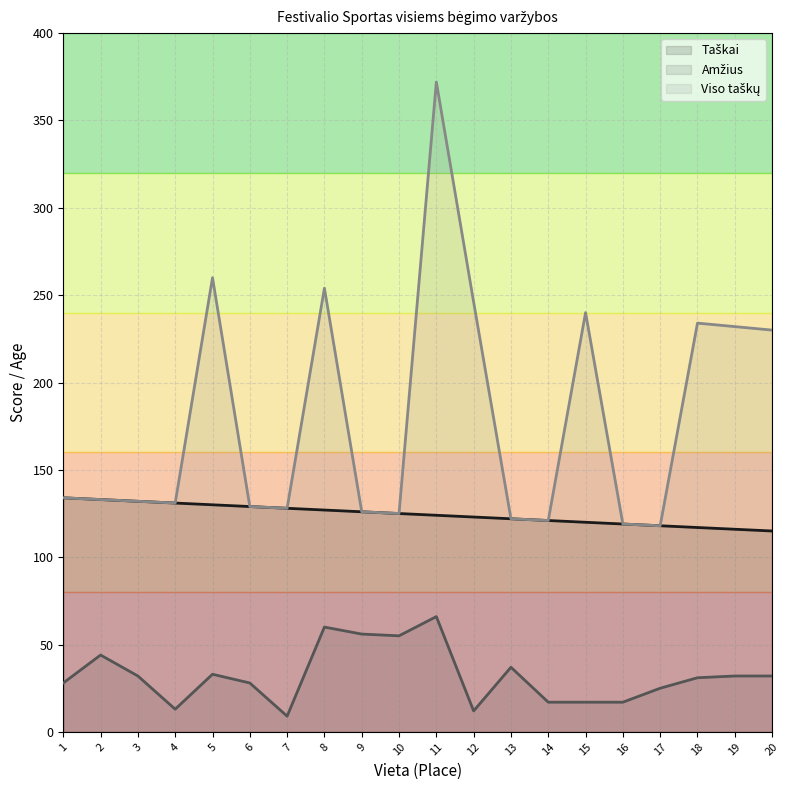

Reading right to left, list all the values displayed in this chart.

Taškai: 20=115	19=116	18=117	17=118	16=119	15=120	14=121	13=122	12=123	11=124	10=125	9=126	8=127	7=128	6=129	5=130	4=131	3=132	2=133	1=134
Amžius: 20=32	19=32	18=31	17=25	16=17	15=17	14=17	13=37	12=12	11=66	10=55	9=56	8=60	7=9	6=28	5=33	4=13	3=32	2=44	1=28
Viso taškų: 20=230	19=232	18=234	17=118	16=119	15=240	14=121	13=122	12=246	11=372	10=125	9=126	8=254	7=128	6=129	5=260	4=131	3=132	2=133	1=134